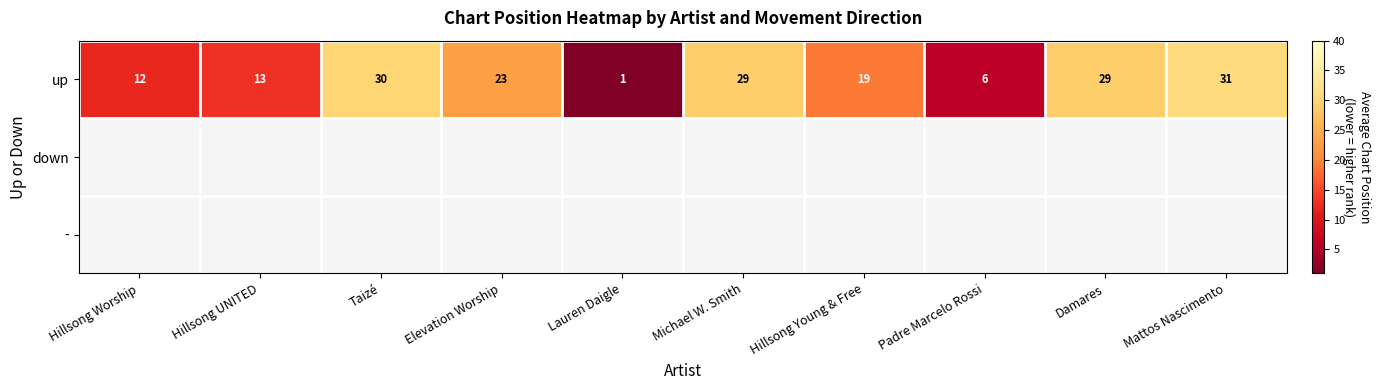

How many data points in up are less than 23?

5